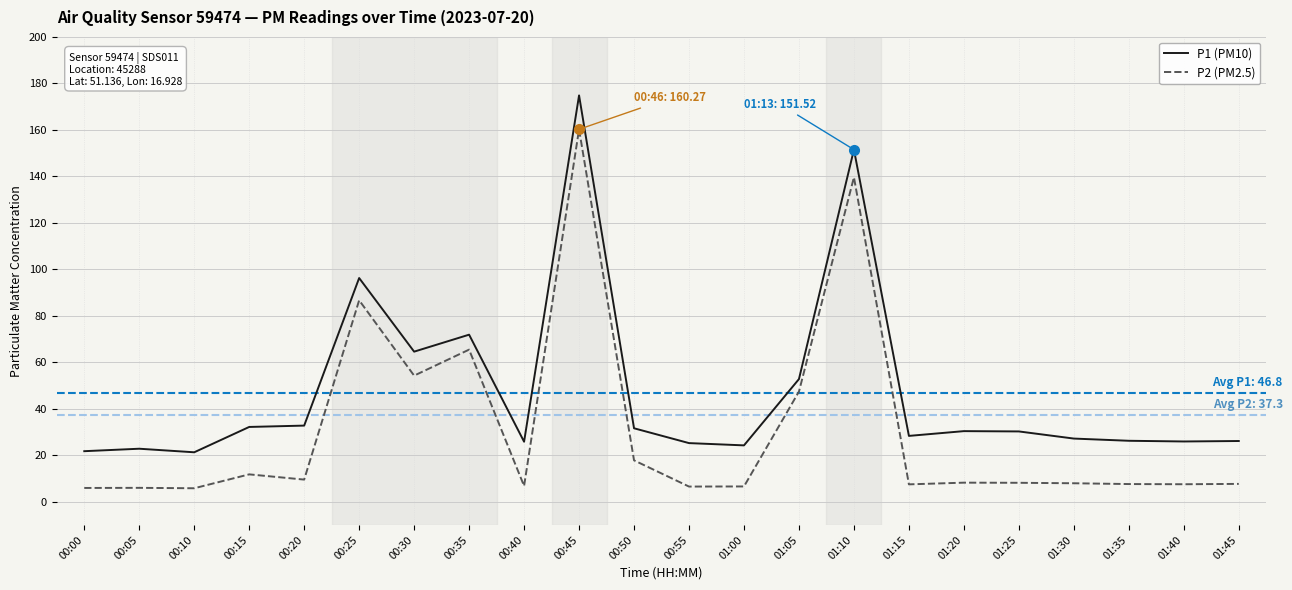

The P2 (PM2.5) series shows 160.3 at 00:45. True or false?

True